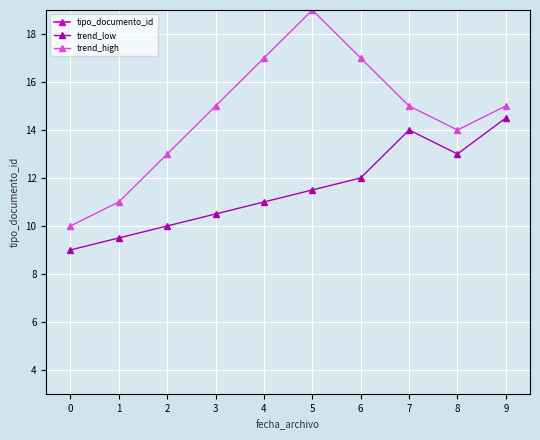

Which series has the widest spread of values?

trend_high